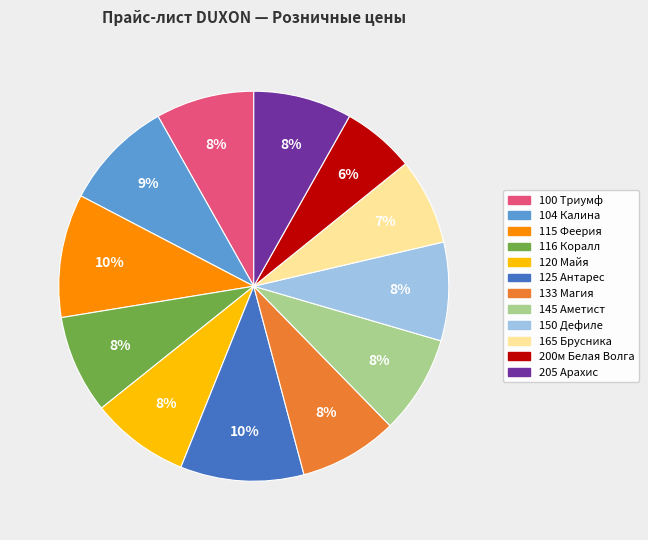

Is there any slice that represents more than half of the pie?

No